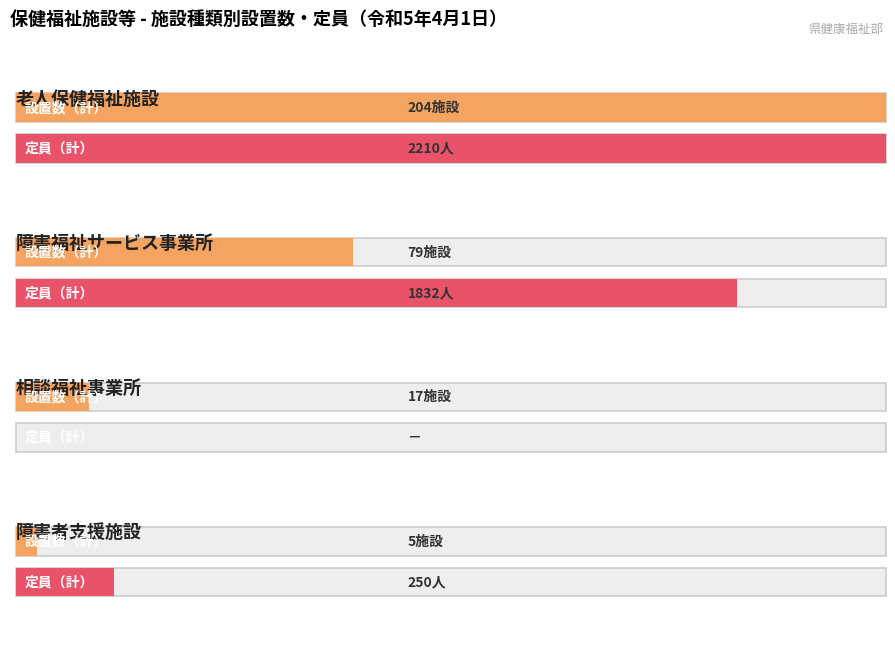

How many values in 定員（計） are above zero?

3